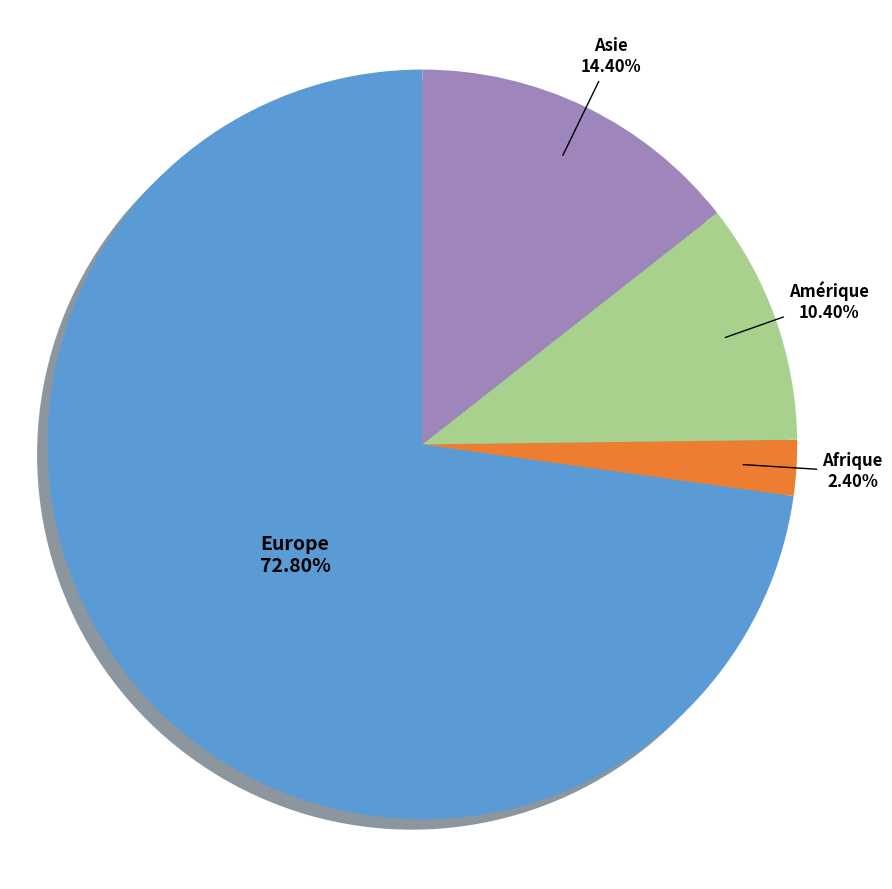

Is there any slice that represents more than half of the pie?

Yes